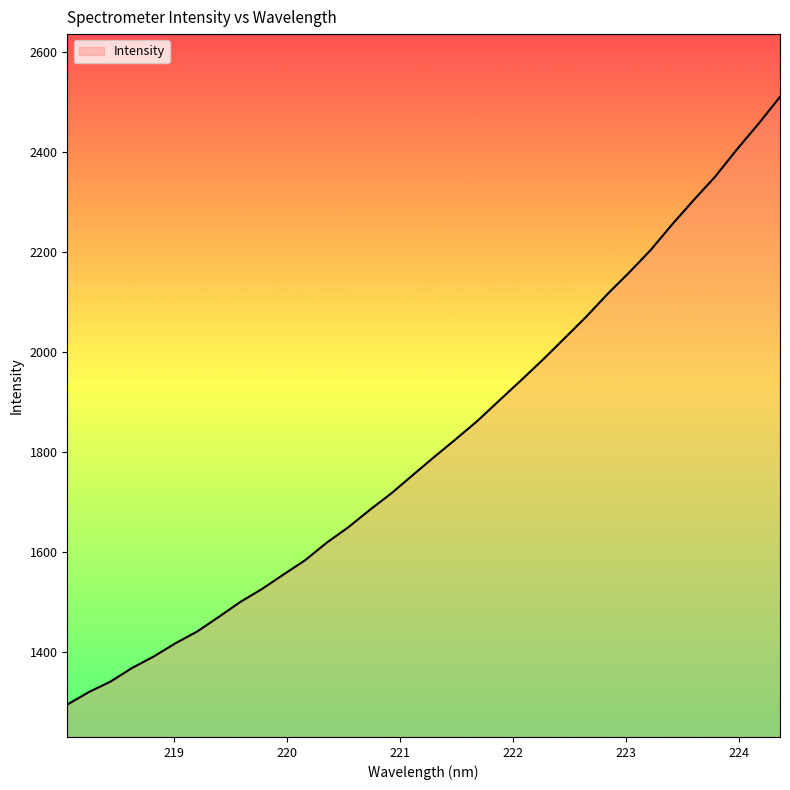

What is the difference between the maximum and minimum values?

1215.1